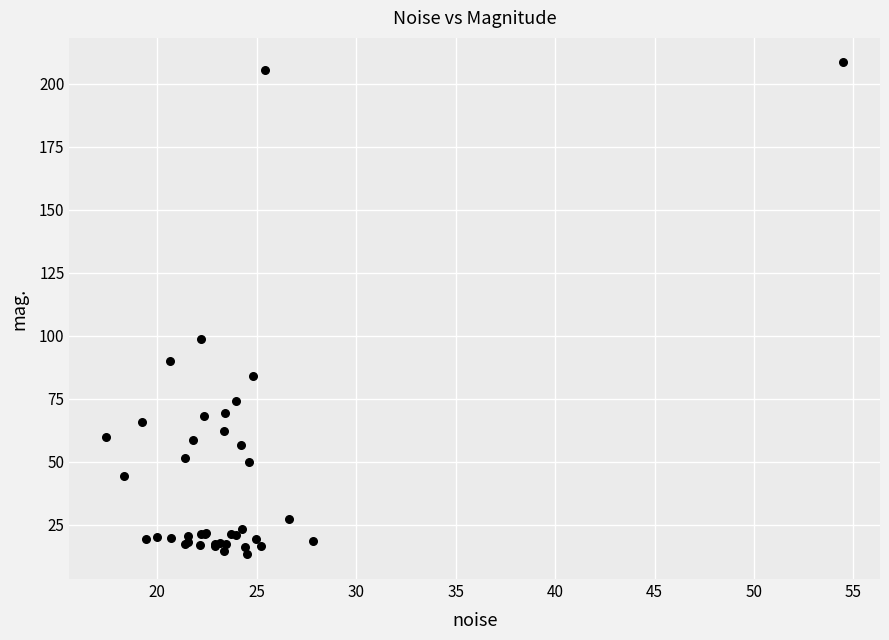

What Y value in the scatter plot is closest to 110?

98.6